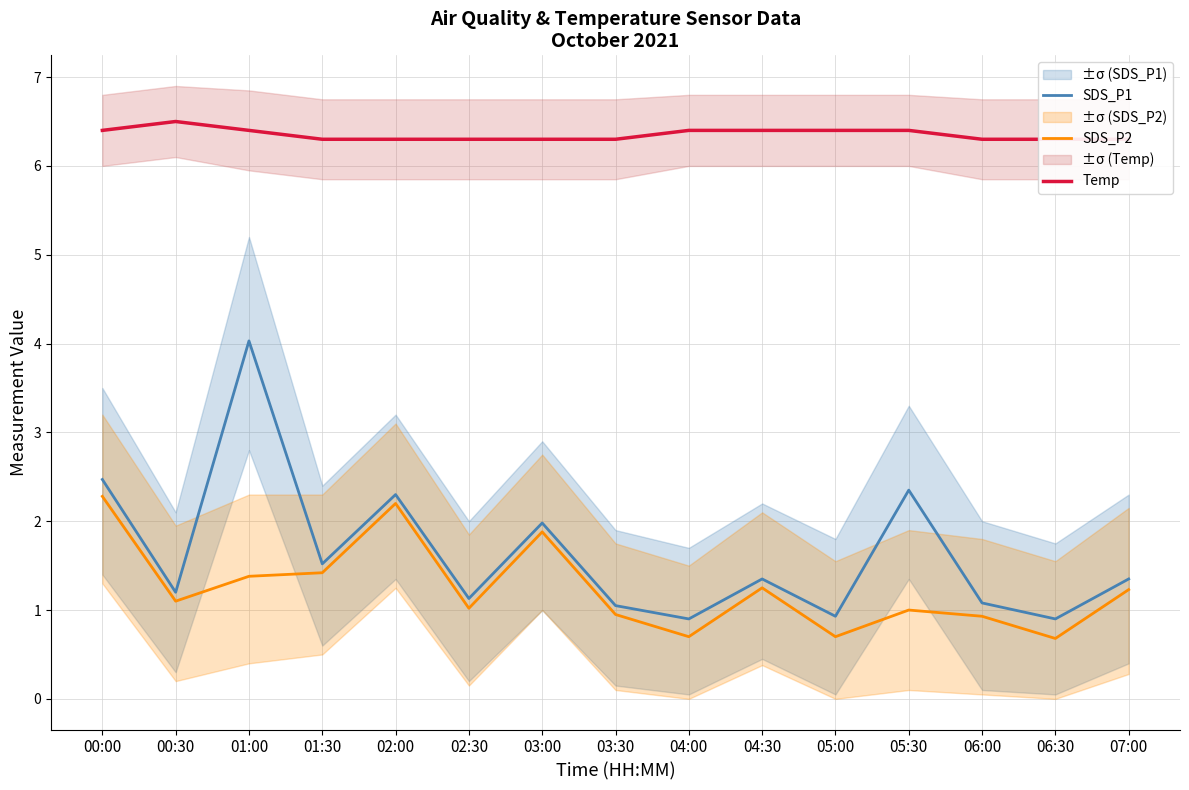

What is the difference between the SDS_P2 values at 02:00 and 05:00?

1.5